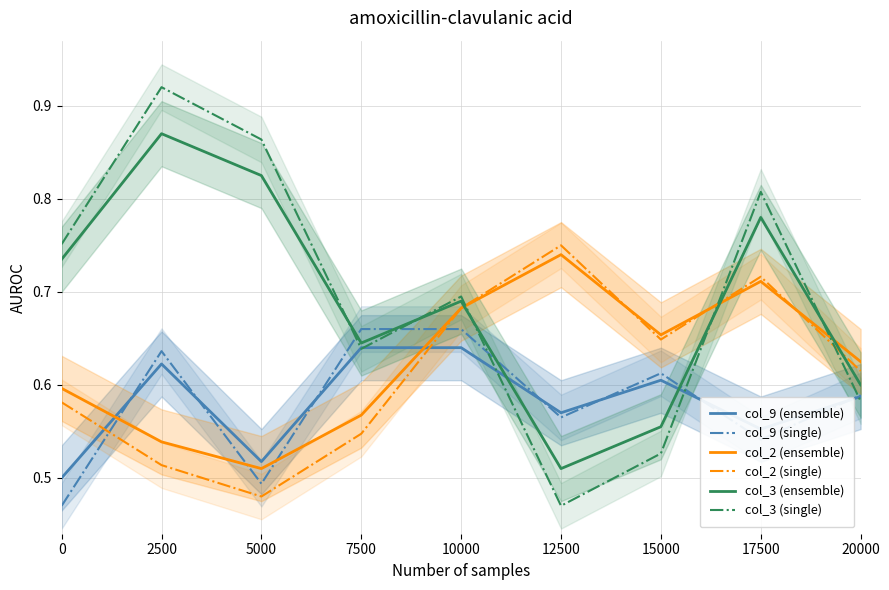

Is this an area chart (filled region under the line)?

No